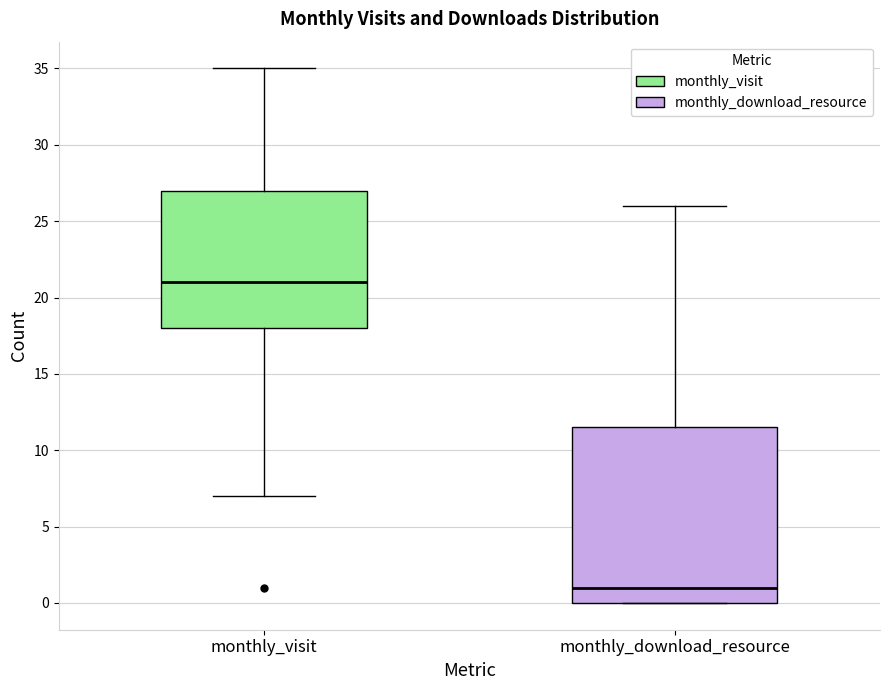

Which box has the lowest median line?

monthly_download_resource